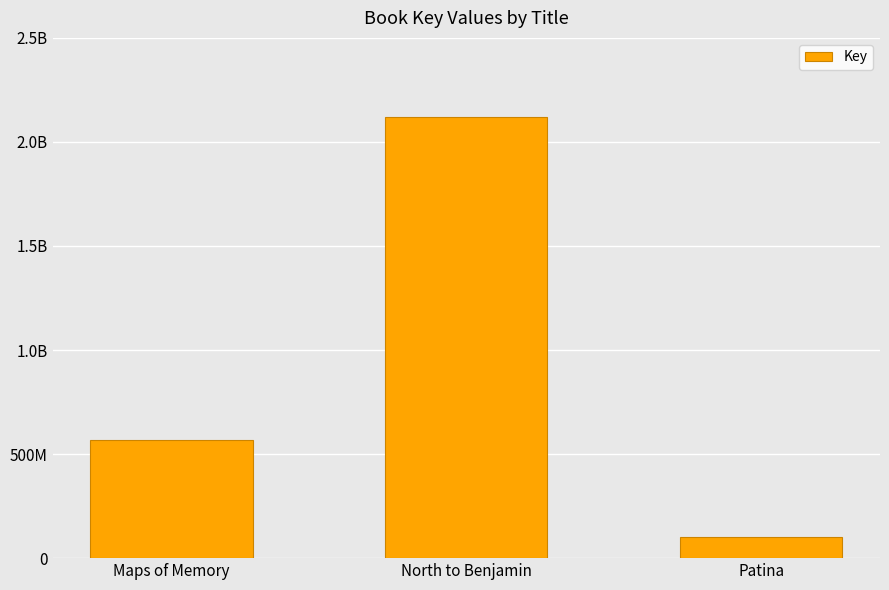

What is the value of the 1st bar from the left?

568890322